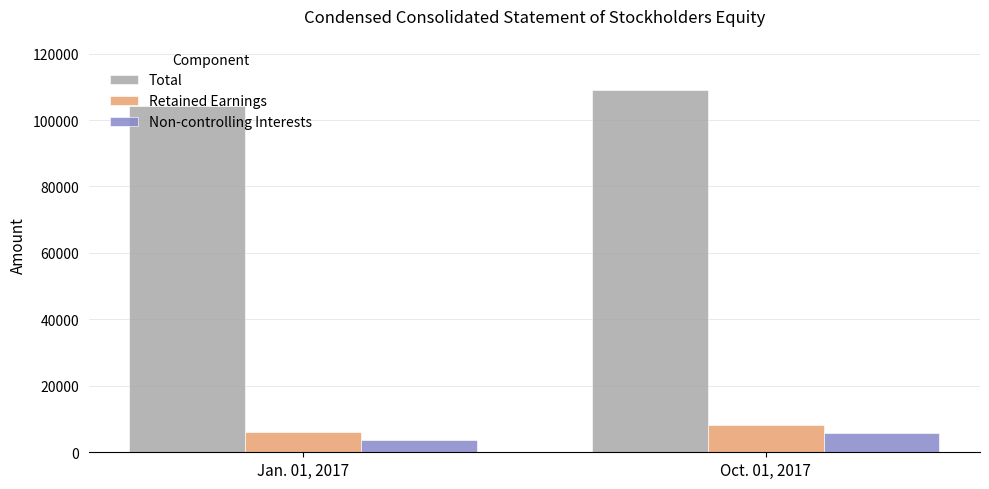

Are the bars horizontal?

No